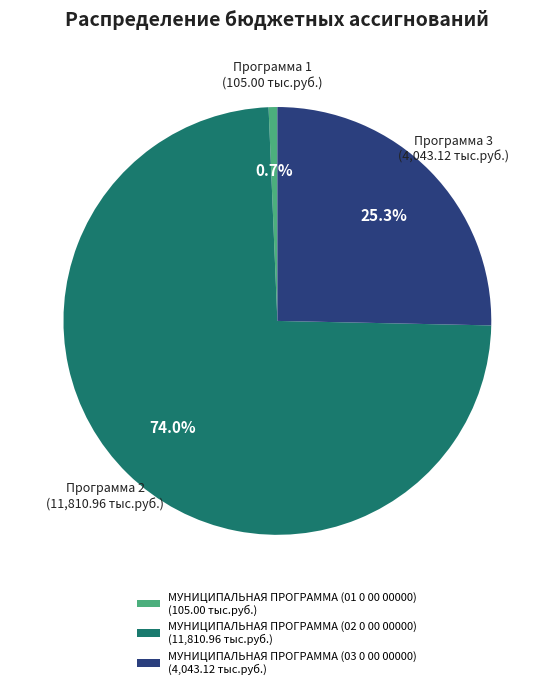

What is the smallest slice in the pie chart?

МУНИЦИПАЛЬНАЯ ПРОГРАММА (01 0 00 00000)